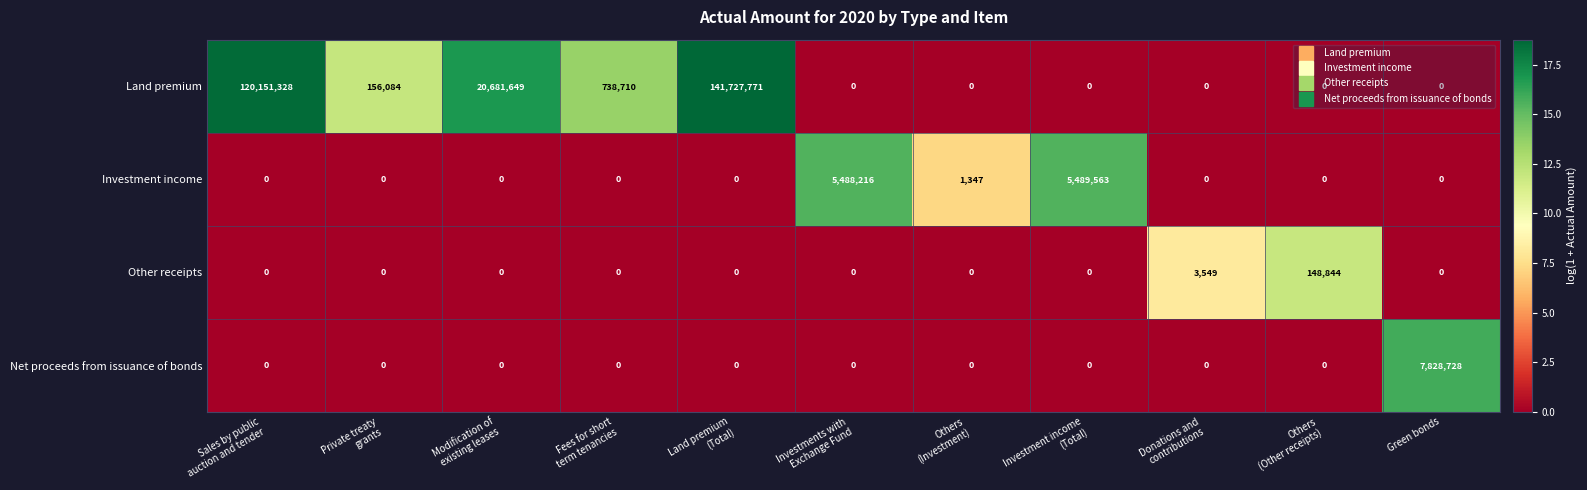

What is the average value of the Investment income series?

998102